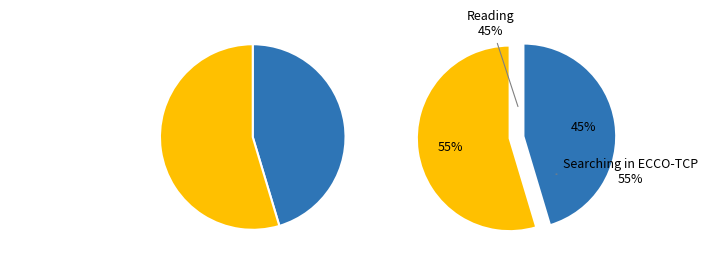

Count the number of slices in the pie.

2